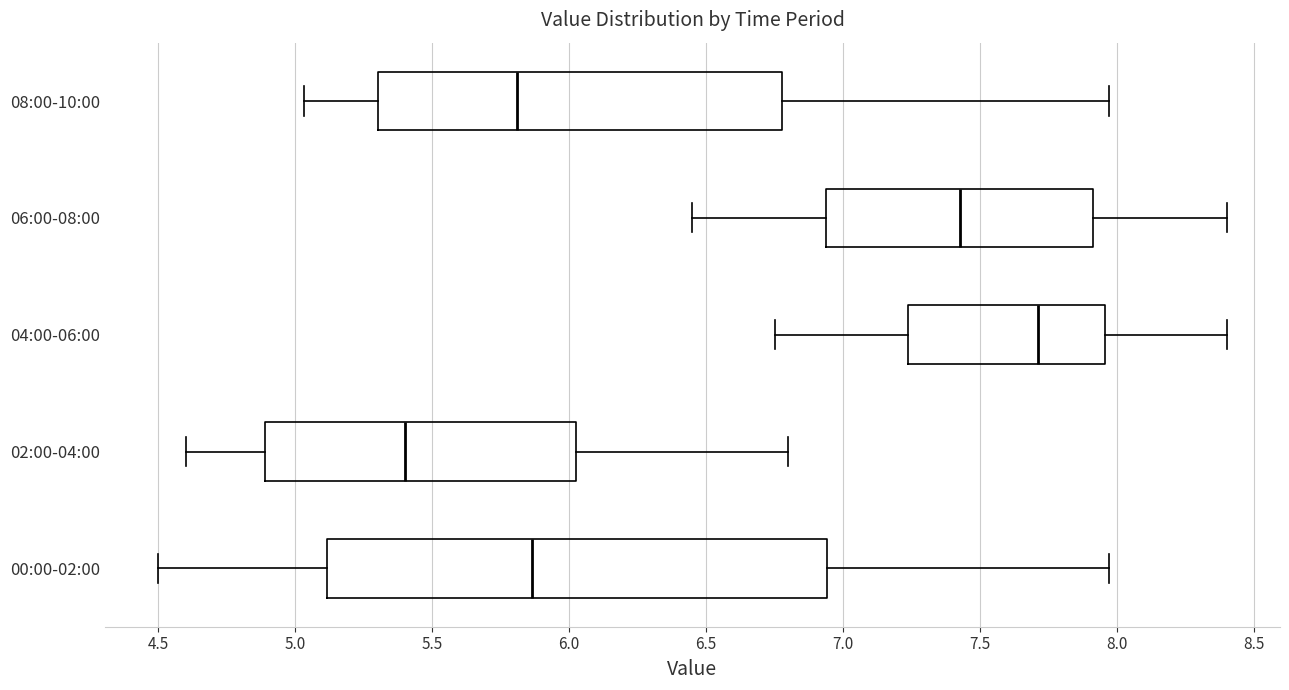

Which box is the widest, from its left edge to its right edge?

00:00-02:00